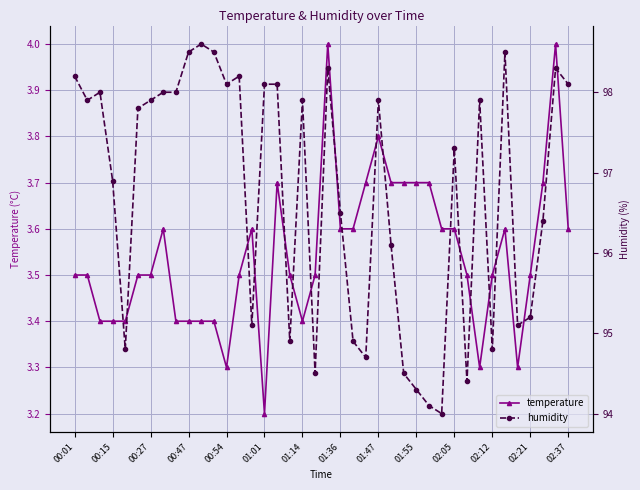

Count the number of data series in this chart.

2